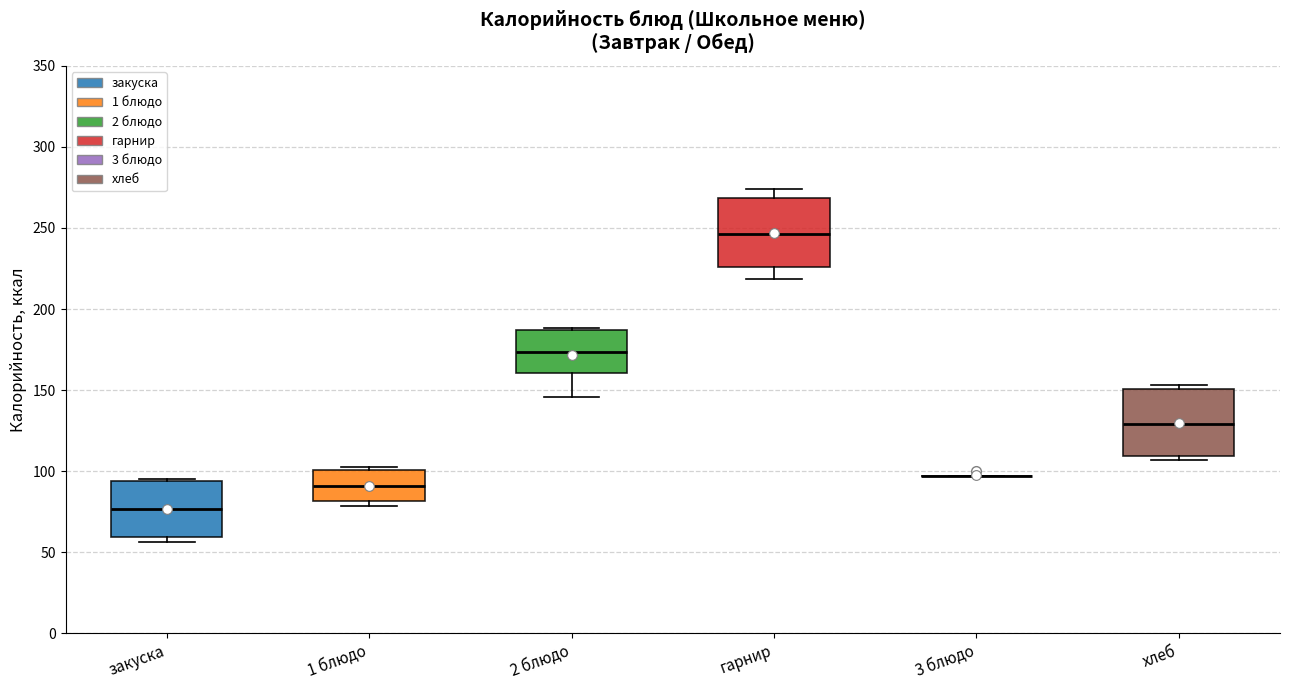

Reading left to right, transcribe this box plot: for each box, give where its median line is, the range the box spans, and where its two whiskers end, as read against the y-axis. The values are not printed on the chart, so give them approximately, as read against the axis.

закуска: median 75, box 60 to 95, whiskers 55 to 95
1 блюдо: median 90, box 80 to 100, whiskers 80 (just below the box's lower edge) to 105
2 блюдо: median 175, box 160 to 185, whiskers 145 to 190
гарнир: median 245, box 225 to 270, whiskers 220 to 275
3 блюдо: box collapsed to a line at 95, whiskers 95 to 95
хлеб: median 130, box 110 to 150, whiskers 105 to 155